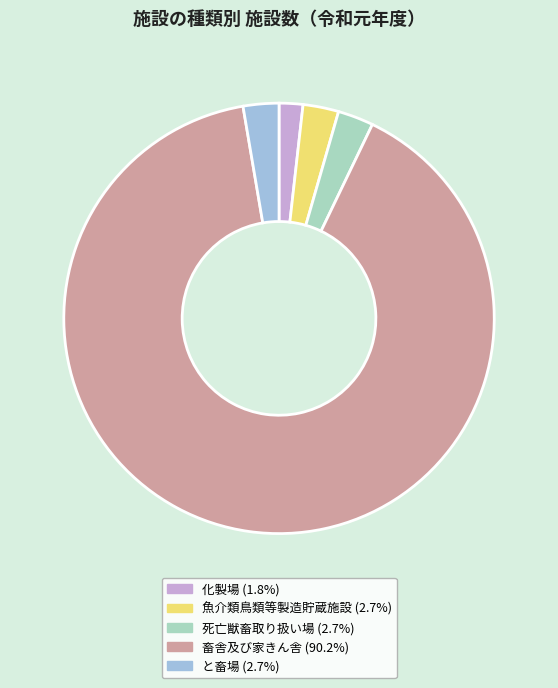

Approximately how many times larger is the value at 魚介類鳥類等製造貯蔵施設 (2.7%) compared to と畜場 (2.7%)?

1.0